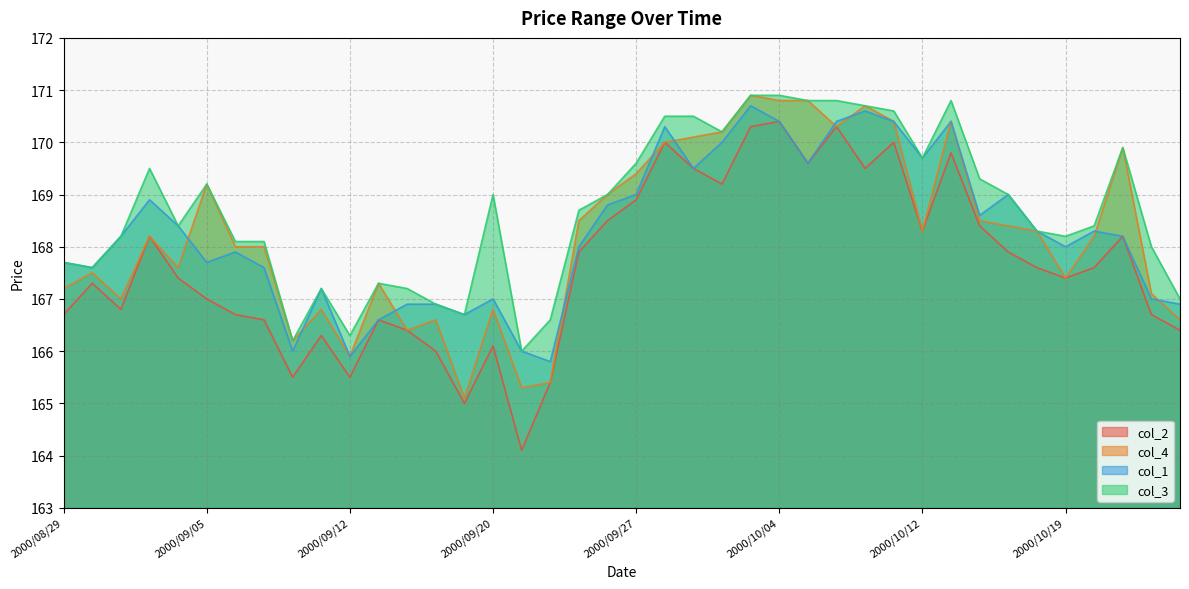

At 2000/08/30, list the series in order from smallest to largest.

col_2, col_4, col_1, col_3